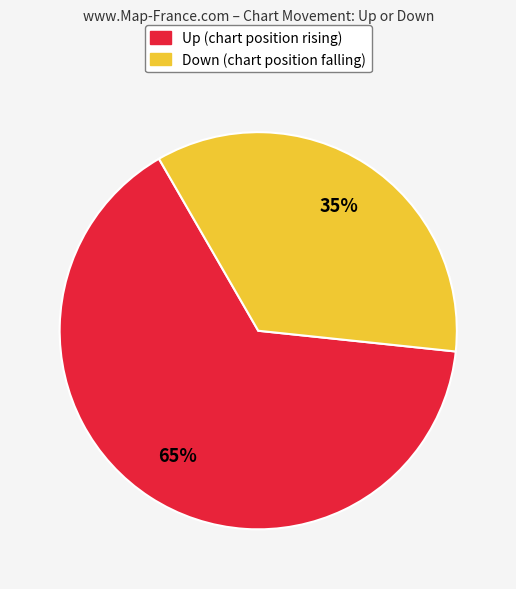

Is there any slice that represents more than half of the pie?

Yes